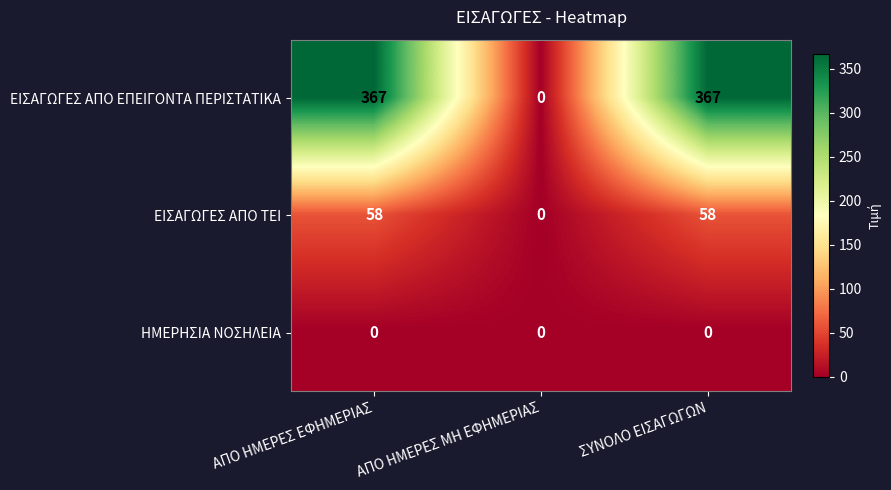

Reading right to left, transcribe all the data shown in this chart.

ΕΙΣΑΓΩΓΕΣ ΑΠΟ ΕΠΕΙΓΟΝΤΑ ΠΕΡΙΣΤΑΤΙΚΑ: ΣΥΝΟΛΟ ΕΙΣΑΓΩΓΩΝ=367	ΑΠΟ ΗΜΕΡΕΣ ΜΗ ΕΦΗΜΕΡΙΑΣ=0	ΑΠΟ ΗΜΕΡΕΣ ΕΦΗΜΕΡΙΑΣ=367
ΕΙΣΑΓΩΓΕΣ ΑΠΟ ΤΕΙ: ΣΥΝΟΛΟ ΕΙΣΑΓΩΓΩΝ=58	ΑΠΟ ΗΜΕΡΕΣ ΜΗ ΕΦΗΜΕΡΙΑΣ=0	ΑΠΟ ΗΜΕΡΕΣ ΕΦΗΜΕΡΙΑΣ=58
ΗΜΕΡΗΣΙΑ ΝΟΣΗΛΕΙΑ: ΣΥΝΟΛΟ ΕΙΣΑΓΩΓΩΝ=0	ΑΠΟ ΗΜΕΡΕΣ ΜΗ ΕΦΗΜΕΡΙΑΣ=0	ΑΠΟ ΗΜΕΡΕΣ ΕΦΗΜΕΡΙΑΣ=0